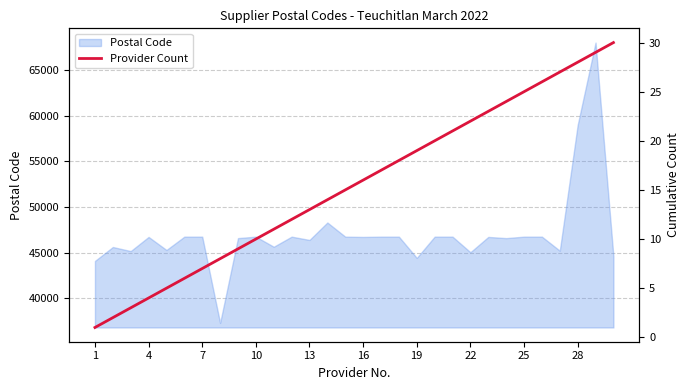

Which label corresponds to the largest value in the chart?

29